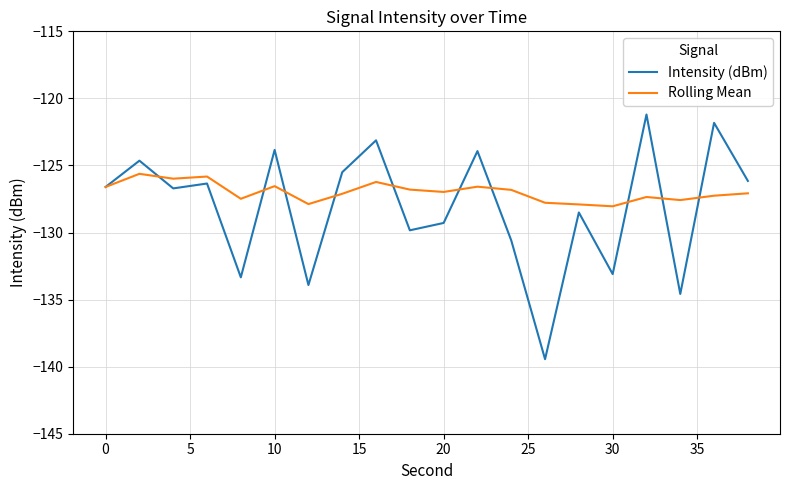

Which series has the largest total across all categories?

Rolling Mean